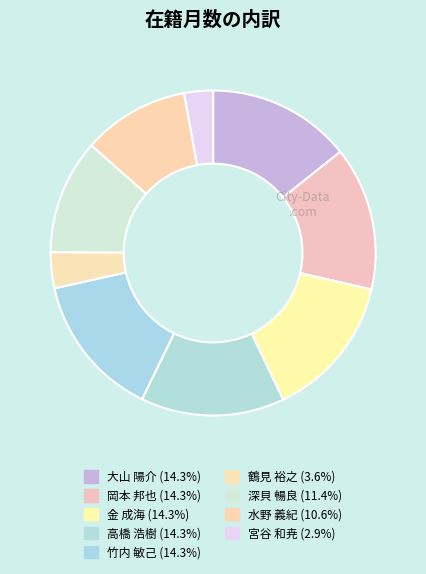

Which category has the smallest portion of the pie?

宮谷 和尭